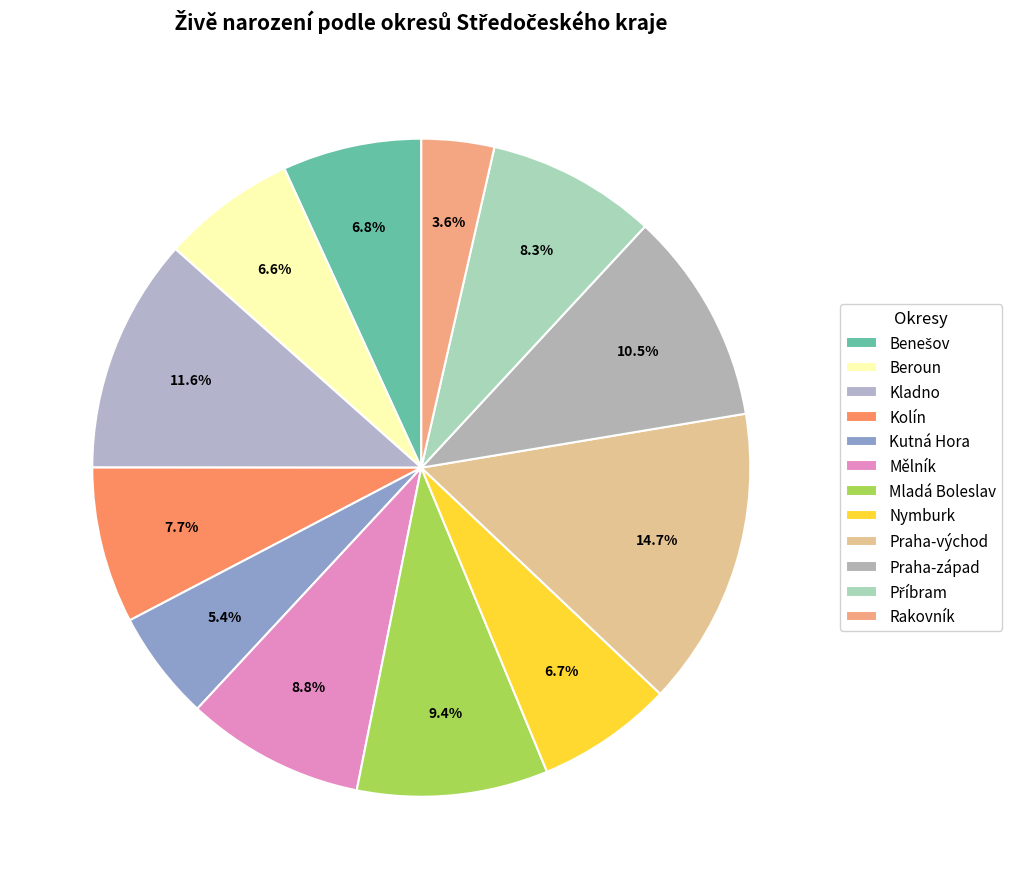

What percentage is the Praha-východ slice, to the nearest percent?

15%